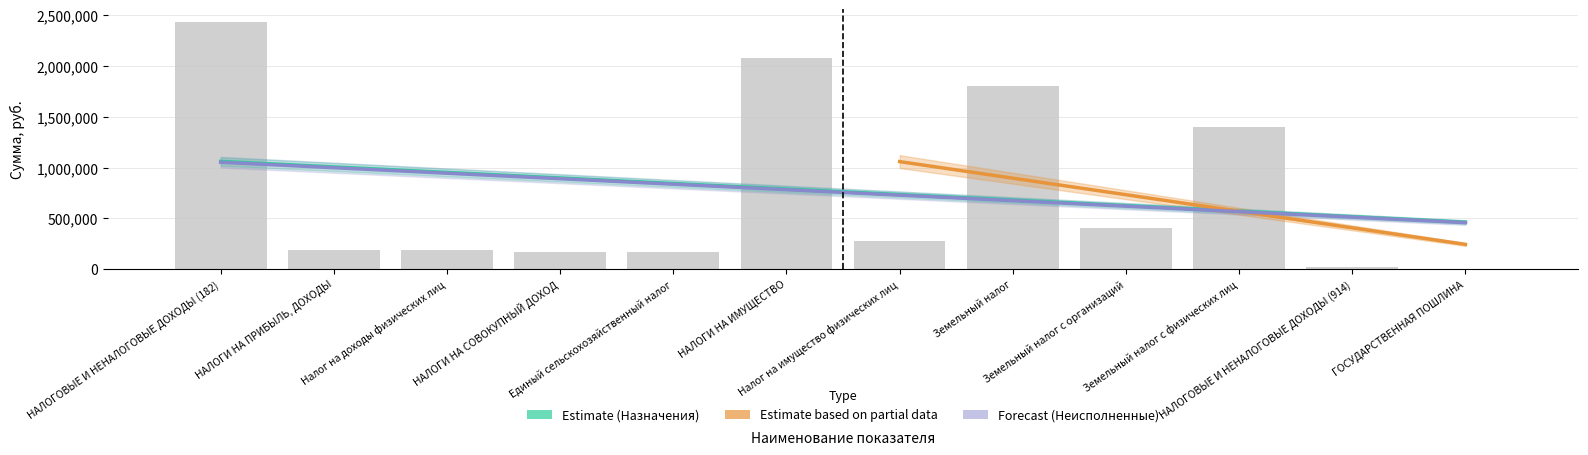

What is the label of the 9th bar from the right?

НАЛОГИ НА СОВОКУПНЫЙ ДОХОД